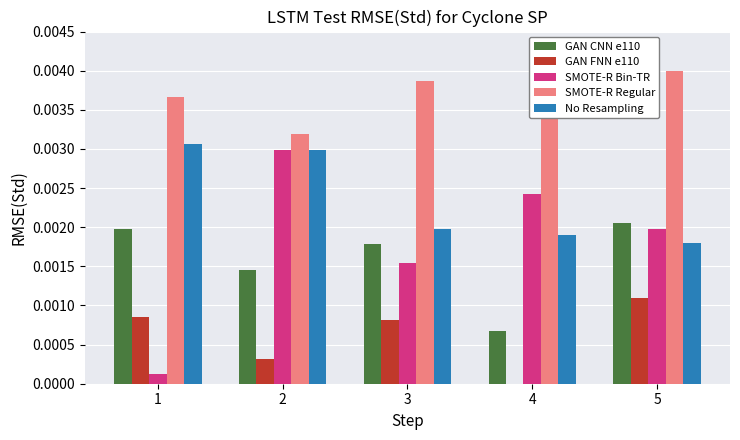

Is the value of SMOTE-R Regular at 4 greater than the value of GAN CNN e110 at 3?

Yes